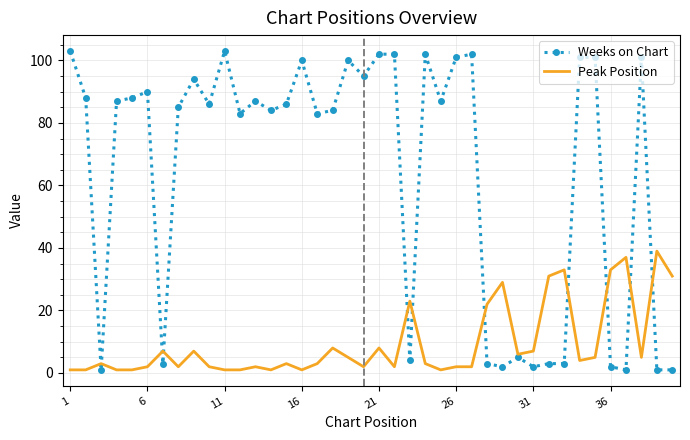

List the series in order of their peak value, highest first.

Weeks on Chart, Peak Position